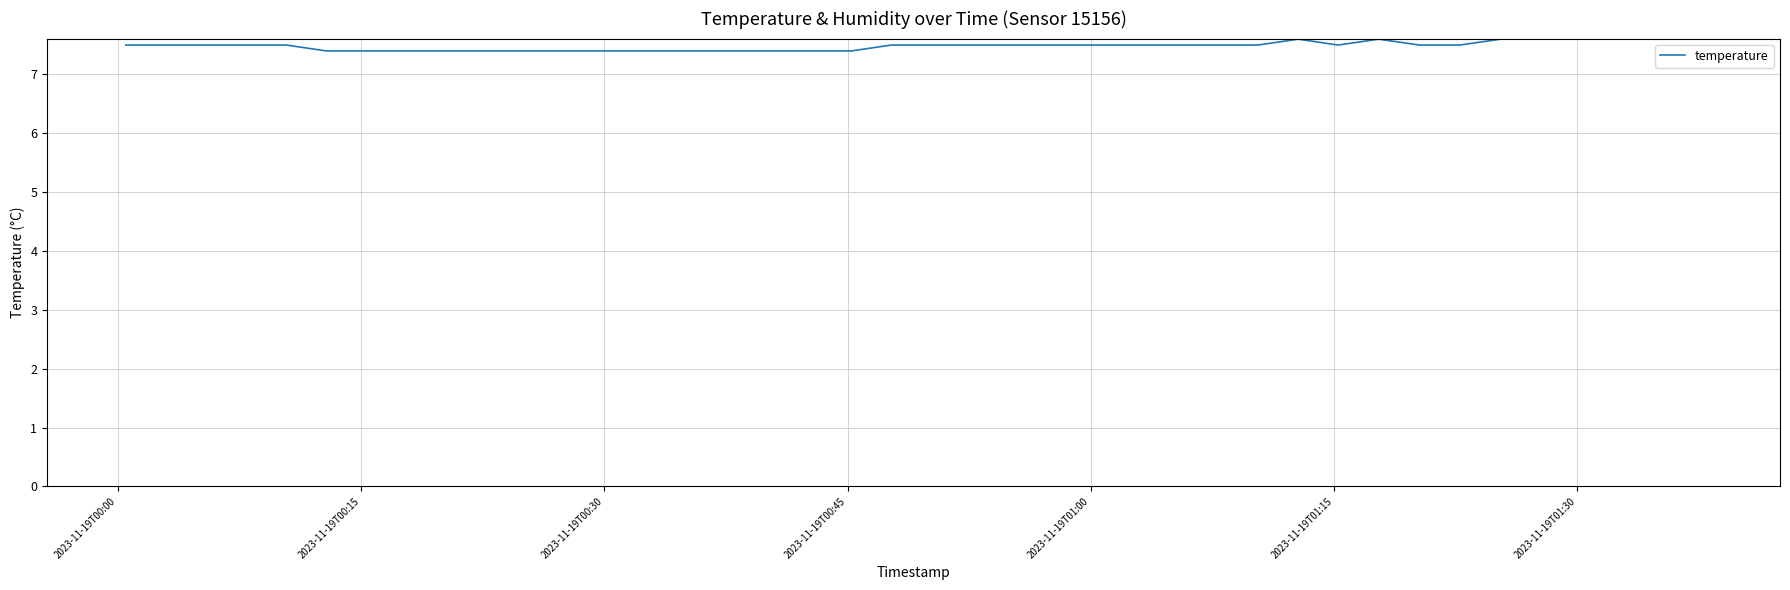

What is the maximum value shown in the chart?

7.6